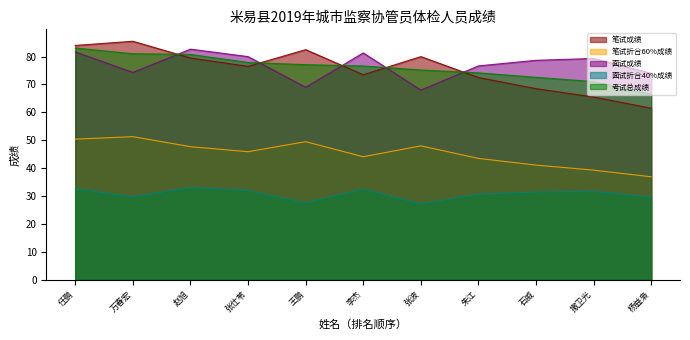

The 面试折合40%成绩 series shows 52.8 at 赵旭. True or false?

False